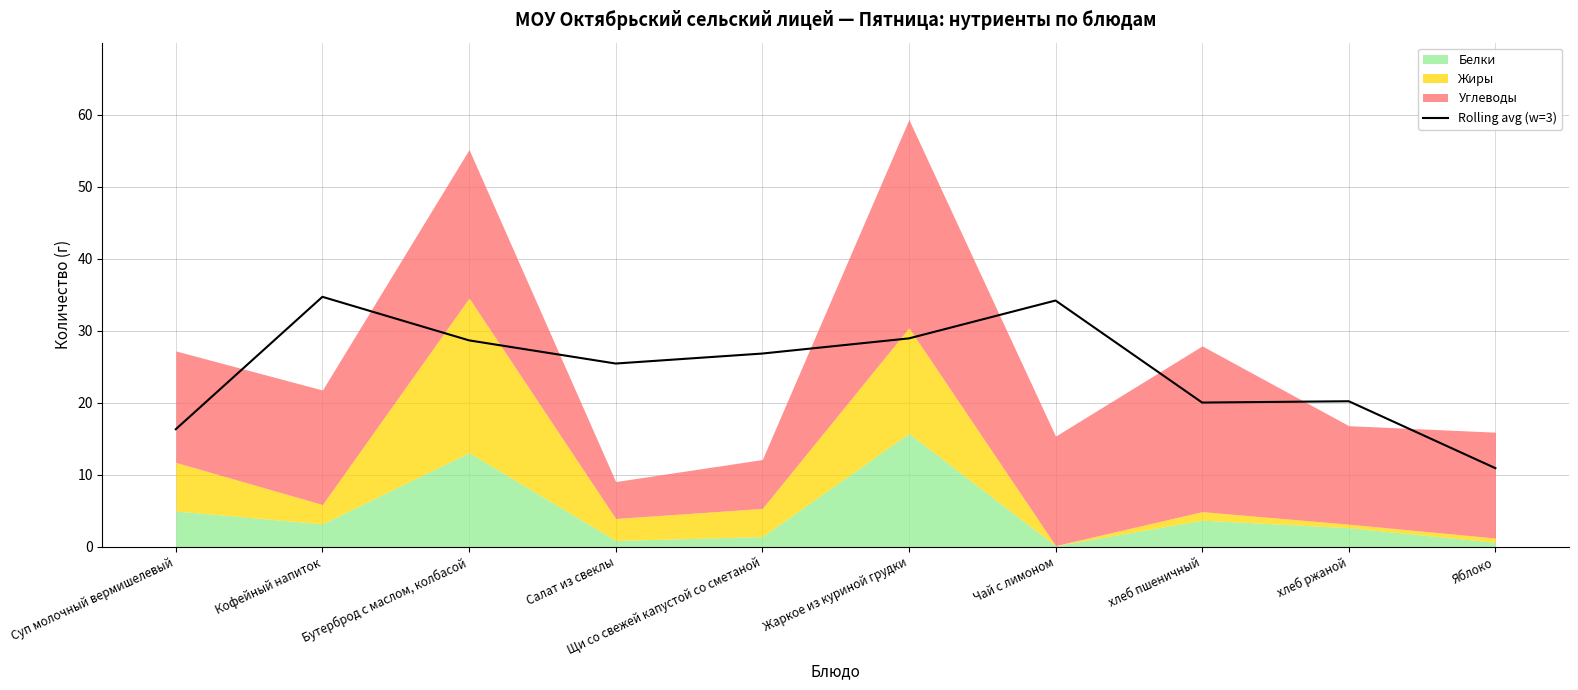

The chart shows a value of 18.1 at Щи со свежей капустой со сметаной. True or false?

False